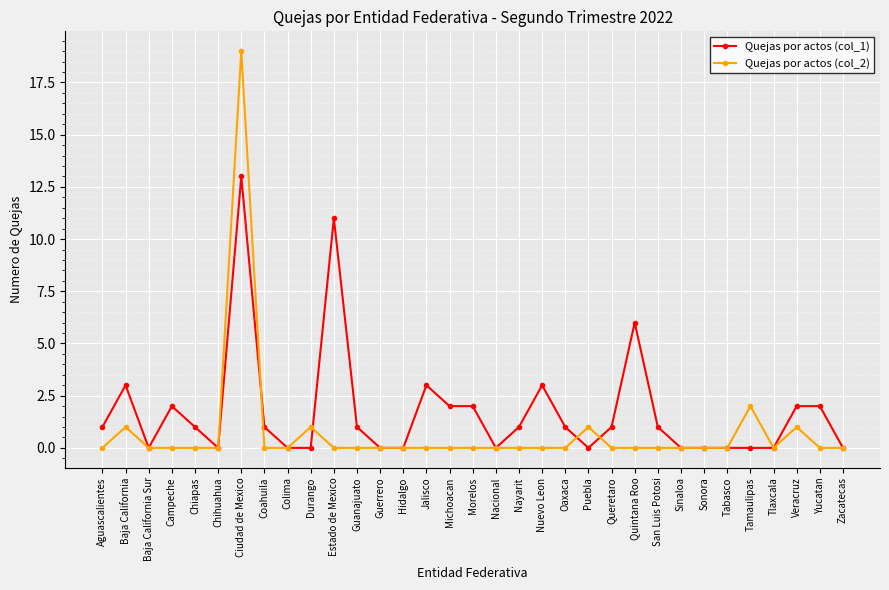

The Quejas por actos (col_1) series shows 0 at Tamaulipas. True or false?

True